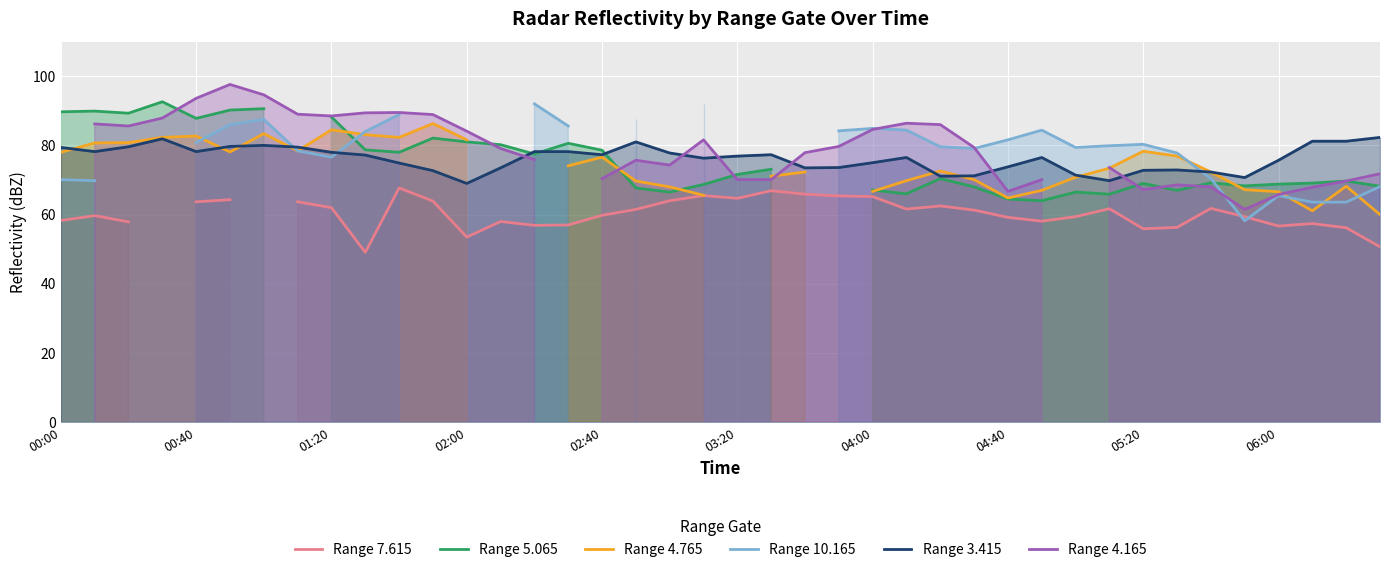

True or false: Range 3.415 has more than 2 interior local peaks.

True